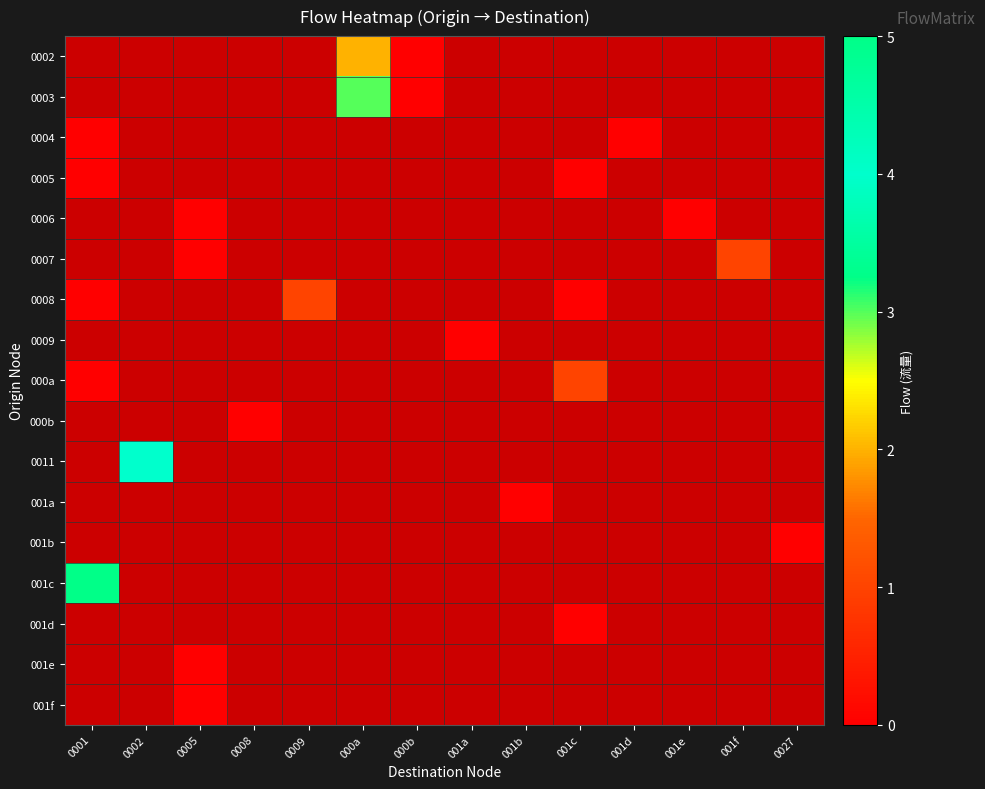

How many distinct data groups are displayed?

17